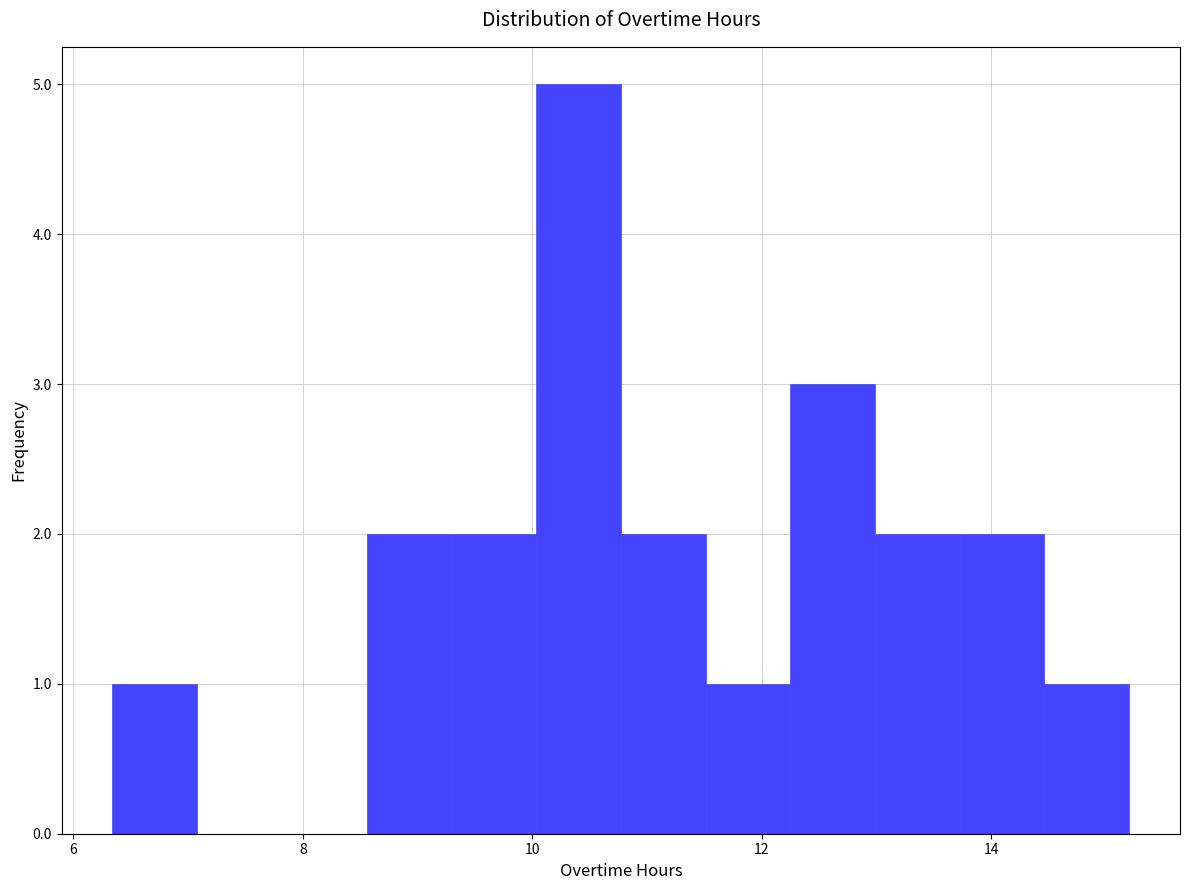

Read against the x-axis, roughly where is the centre of the tallest bar?

10.4